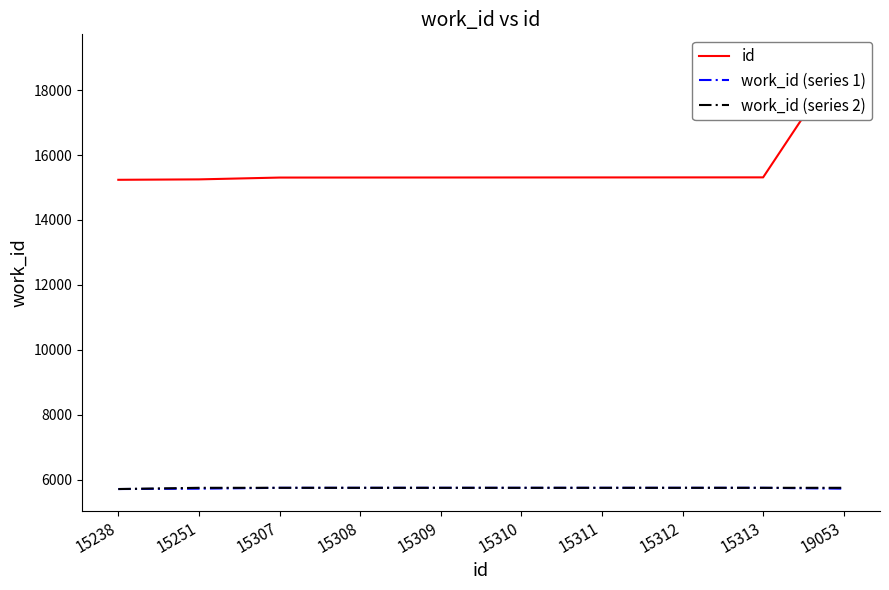

Which has a higher value, 15309 or 15312?

15312